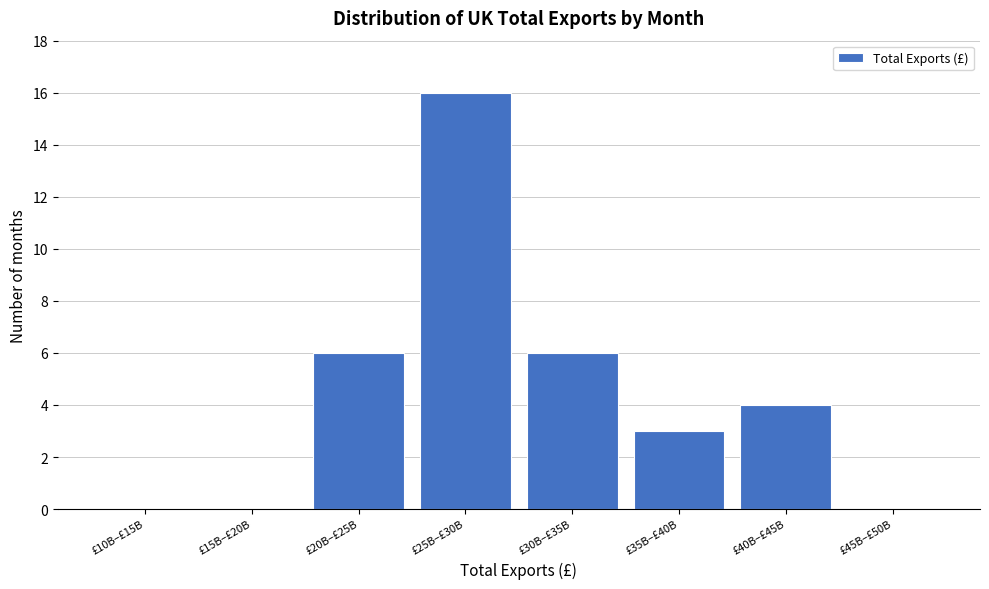

Reading left to right, transcribe all the data shown in this chart.

£10B–£15B=0	£15B–£20B=0	£20B–£25B=6	£25B–£30B=16	£30B–£35B=6	£35B–£40B=3	£40B–£45B=4	£45B–£50B=0